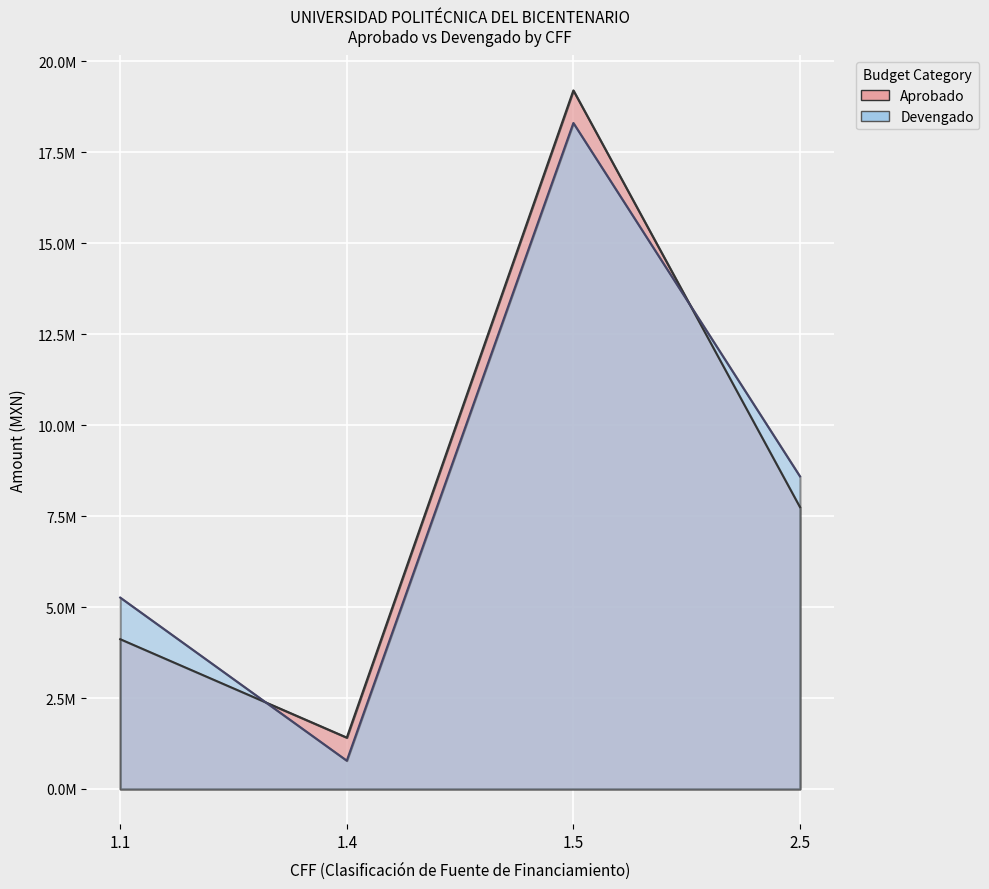

Between which two adjacent categories do Devengado and Aprobado first intersect?

1.1 and 1.4